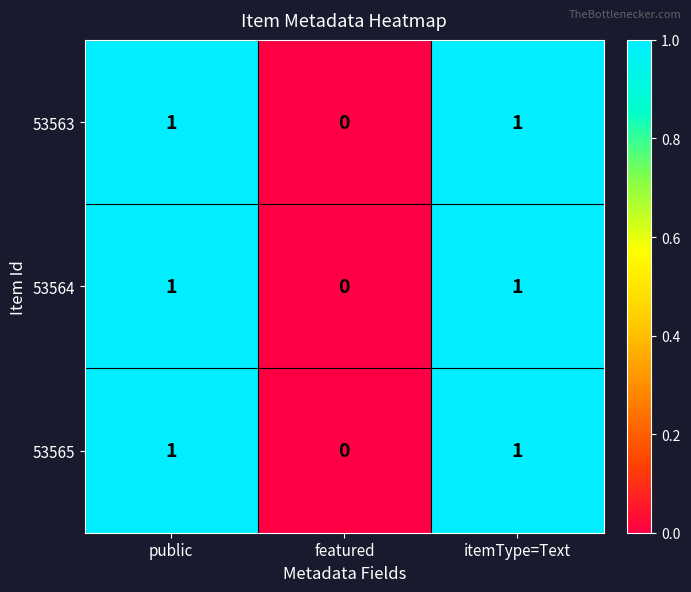

True or false: 53564 has a value of 2 at itemType=Text.

False